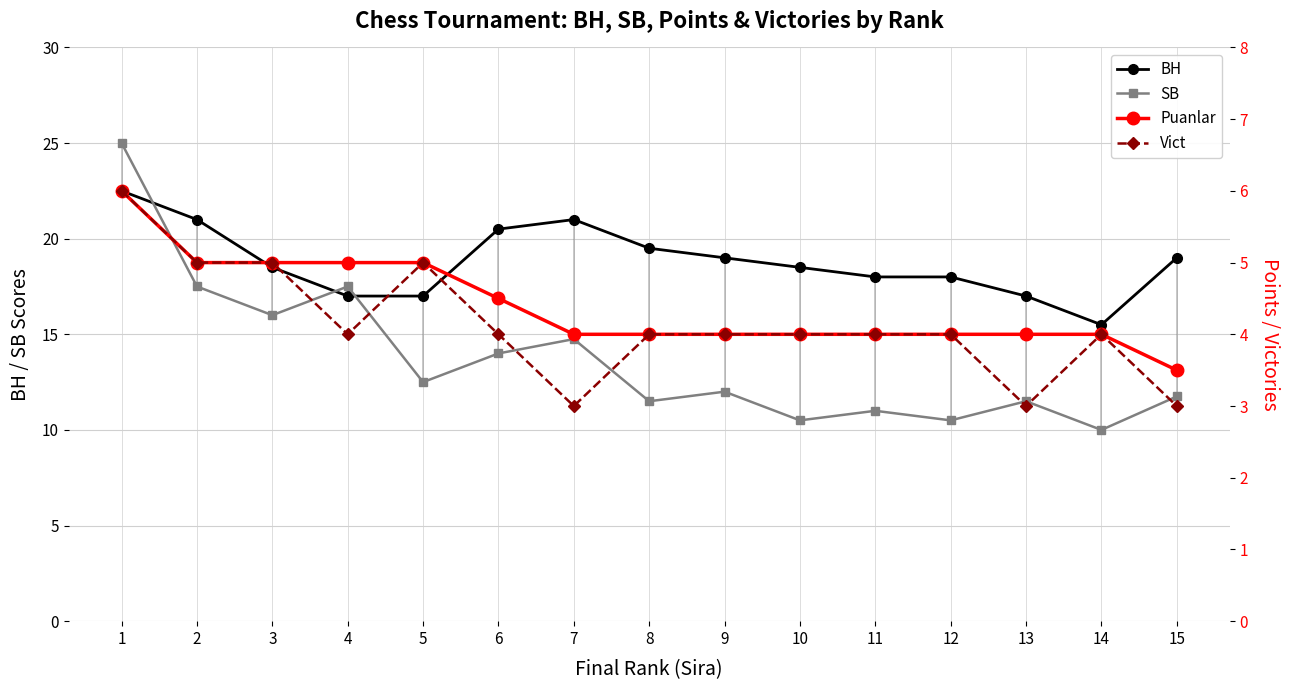

Reading left to right, transcribe all the data shown in this chart.

BH: 22.5	21.0	18.5	17.0	17.0	20.5	21.0	19.5	19.0	18.5	18.0	18.0	17.0	15.5	19.0
SB: 25.0	17.5	16.0	17.5	12.5	14.0	14.8	11.5	12.0	10.5	11.0	10.5	11.5	10.0	11.8
Puanlar: 6.0	5.0	5.0	5.0	5.0	4.5	4.0	4.0	4.0	4.0	4.0	4.0	4.0	4.0	3.5
Vict: 6.0	5.0	5.0	4.0	5.0	4.0	3.0	4.0	4.0	4.0	4.0	4.0	3.0	4.0	3.0